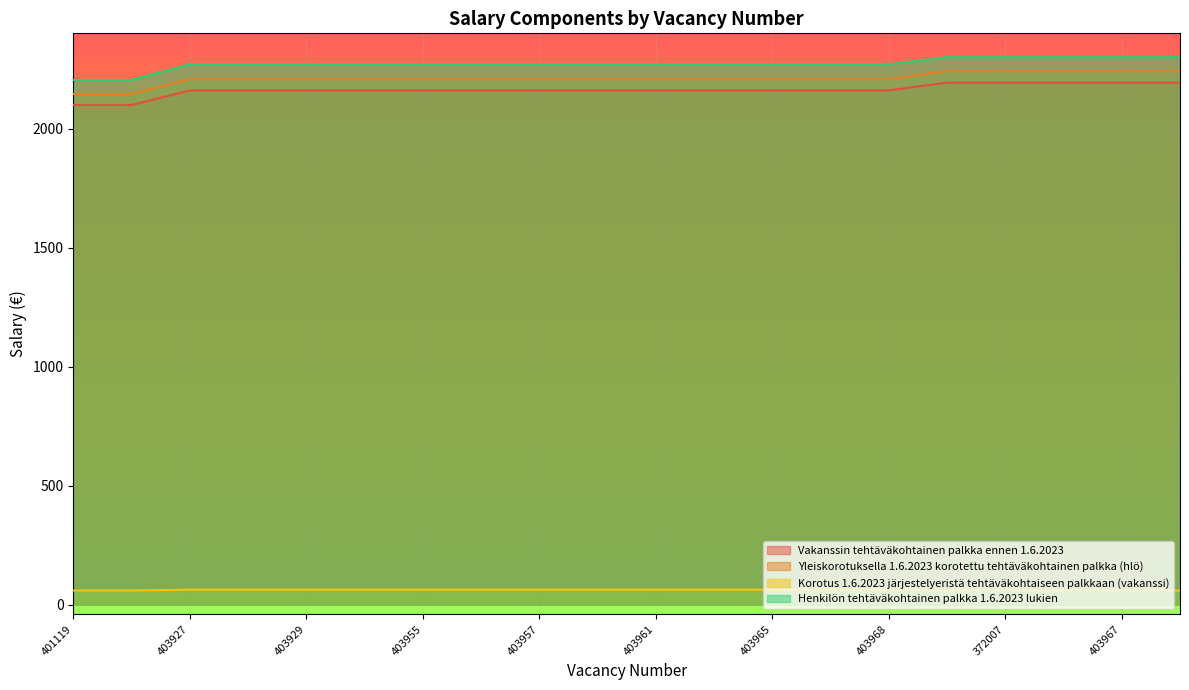

Which category has the lowest value in the Yleiskorotuksella 1.6.2023 korotettu tehtäväkohtainen palkka (hlö) series?

401119